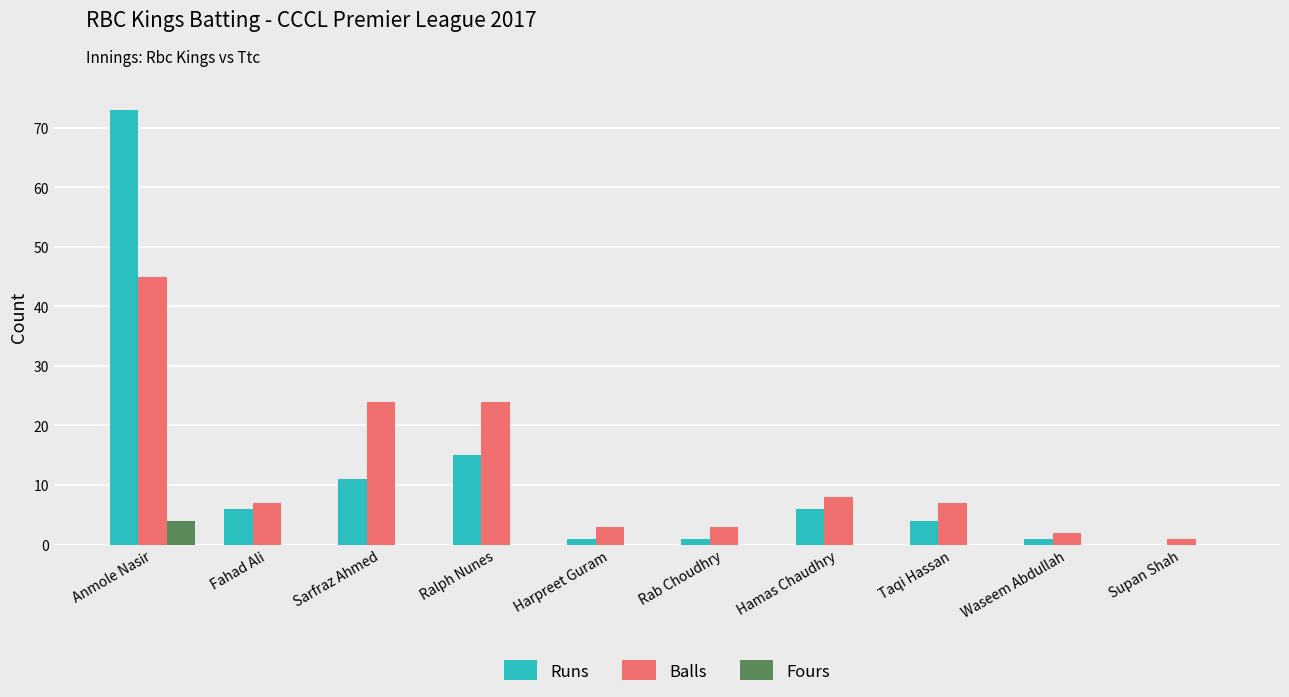

Between Sarfraz Ahmed and Hamas Chaudhry, which series saw the biggest shift?

Balls